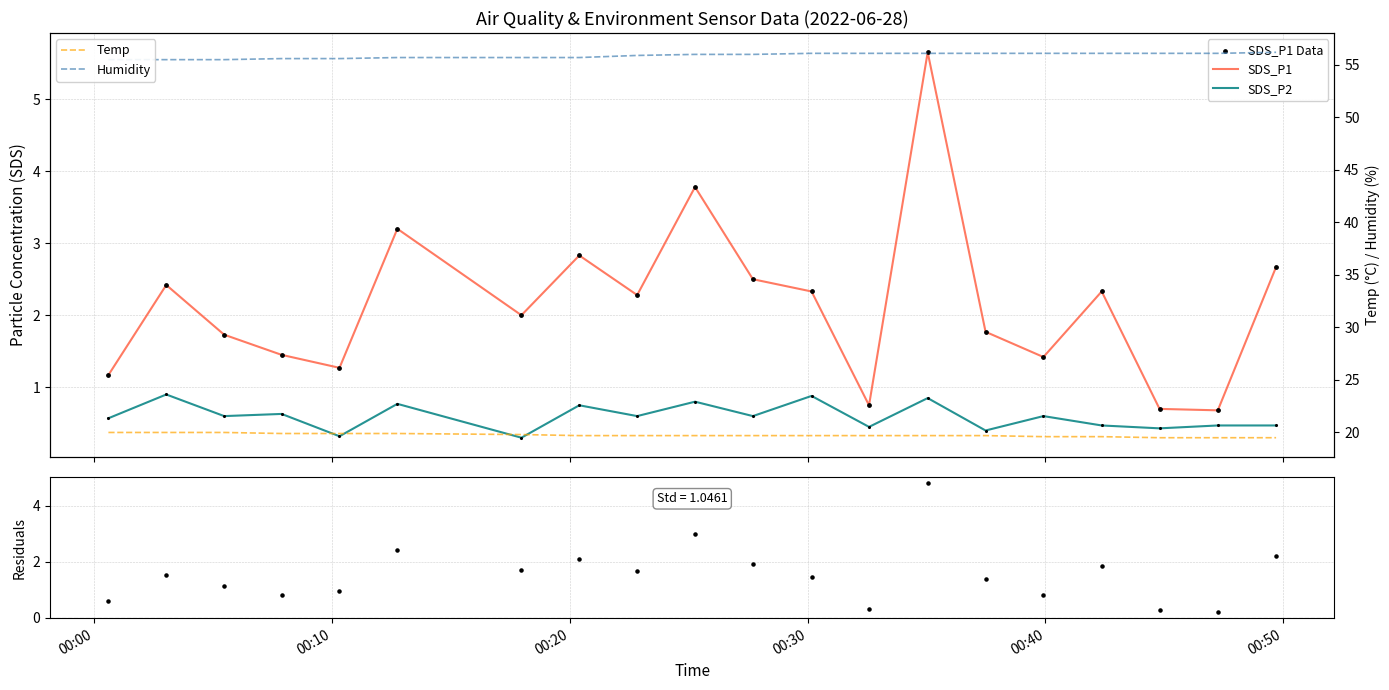

What is the minimum value for Temp?

19.5